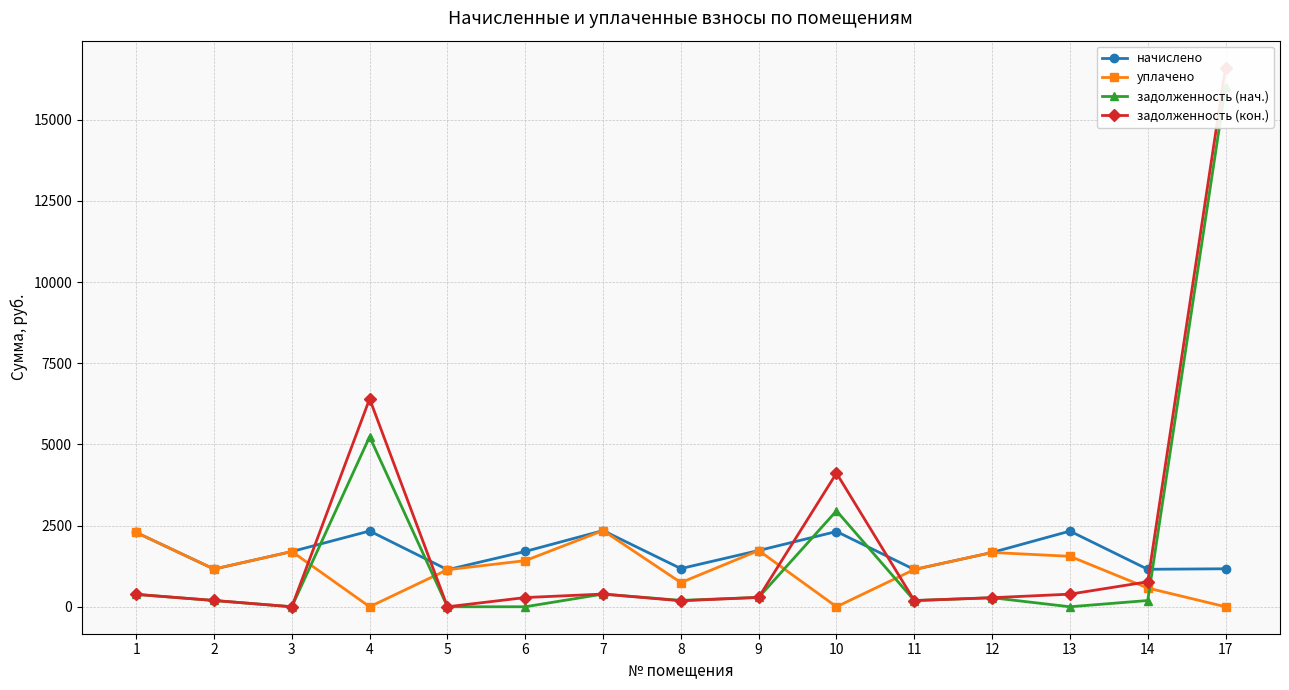

True or false: задолженность (кон.) and задолженность (нач.) cross at least once.

False